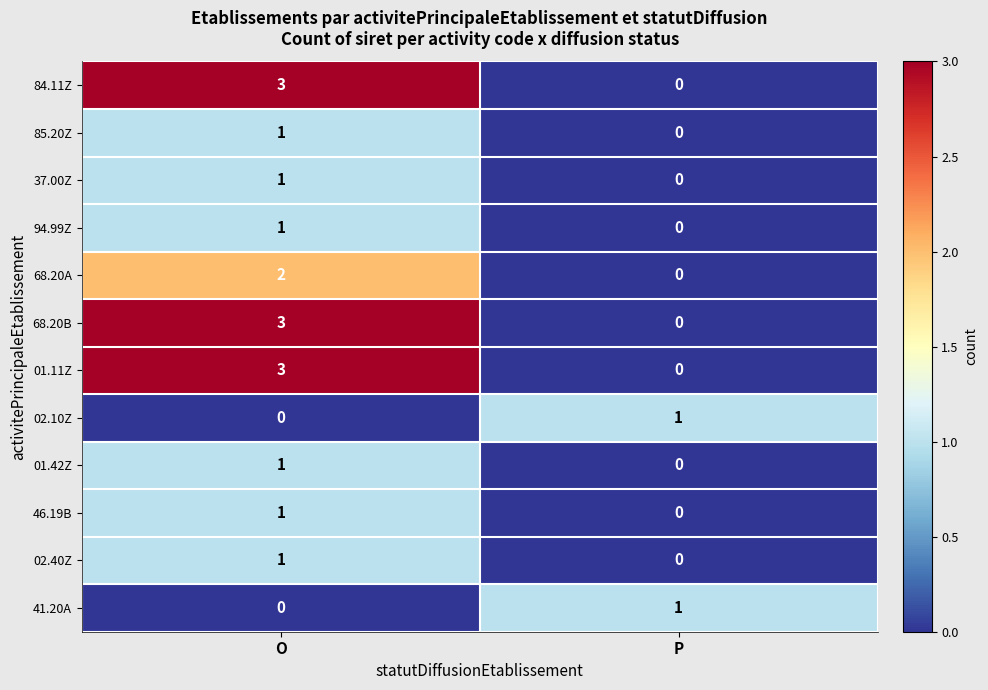

The 02.10Z series shows 0 at O. True or false?

True